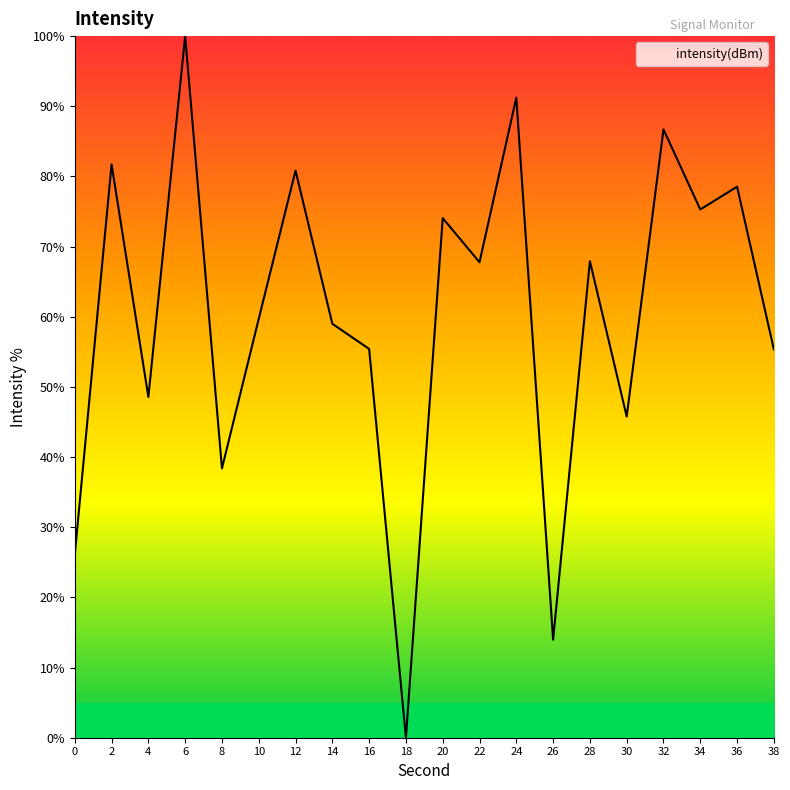

Where is the first local minimum?

4